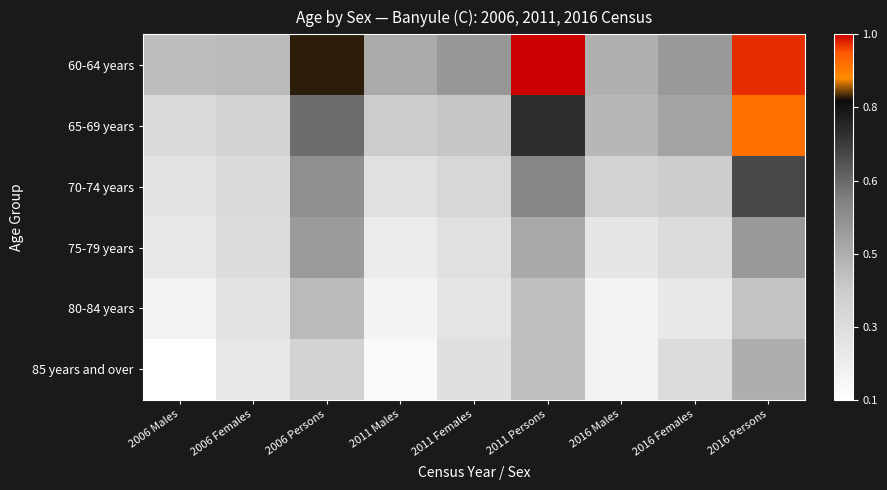

List the series in order of their peak value, lowest first.

80-84 years, 85 years and over, 75-79 years, 70-74 years, 65-69 years, 60-64 years